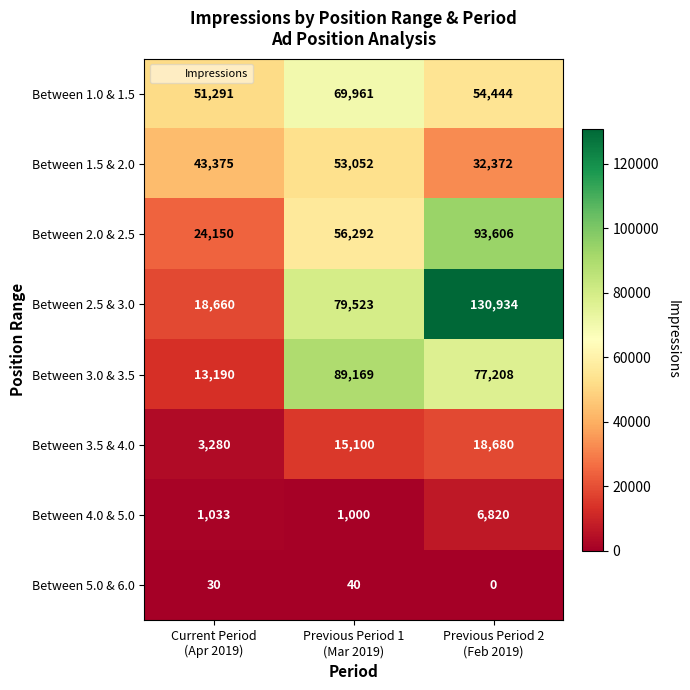

What is the lowest value of the Between 2.0 & 2.5 series?

24150